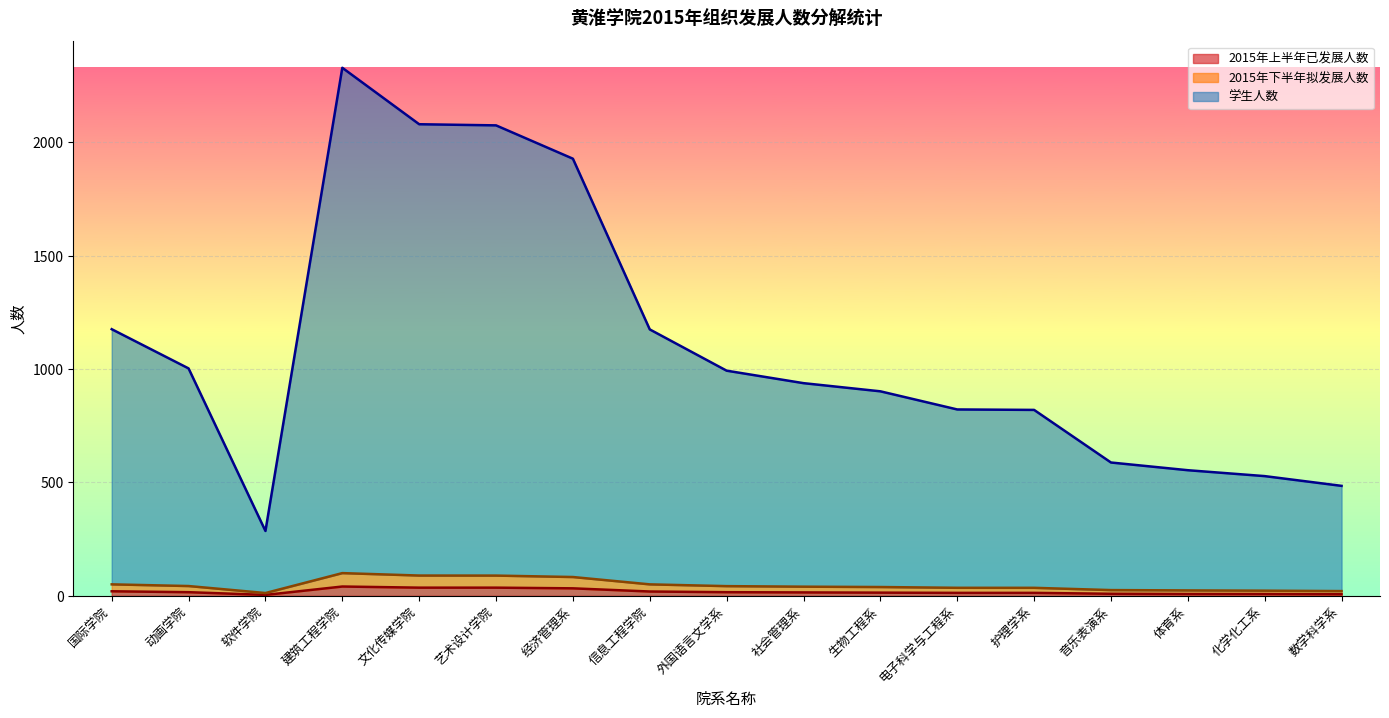

What is the difference between the highest and lowest values at 国际学院?

1156.0